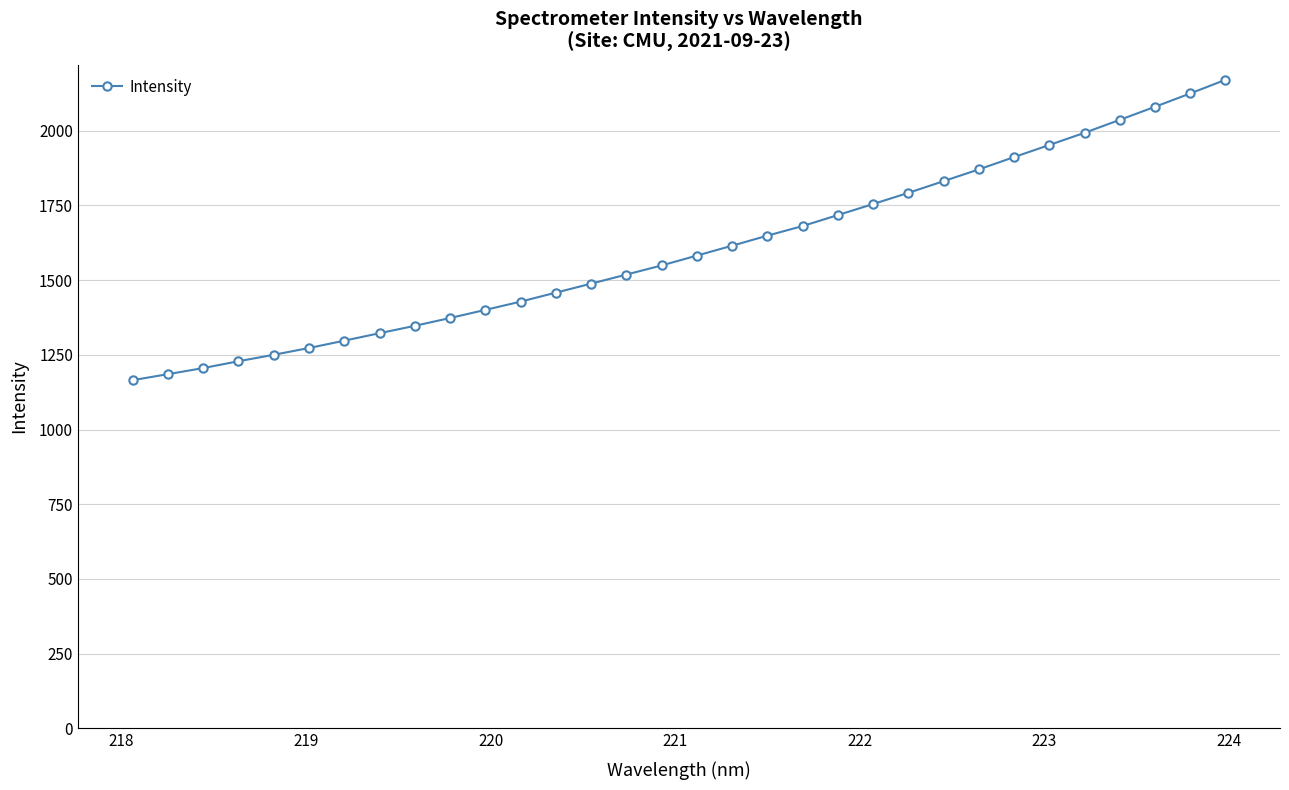

What is the sum of all values?

51255.0